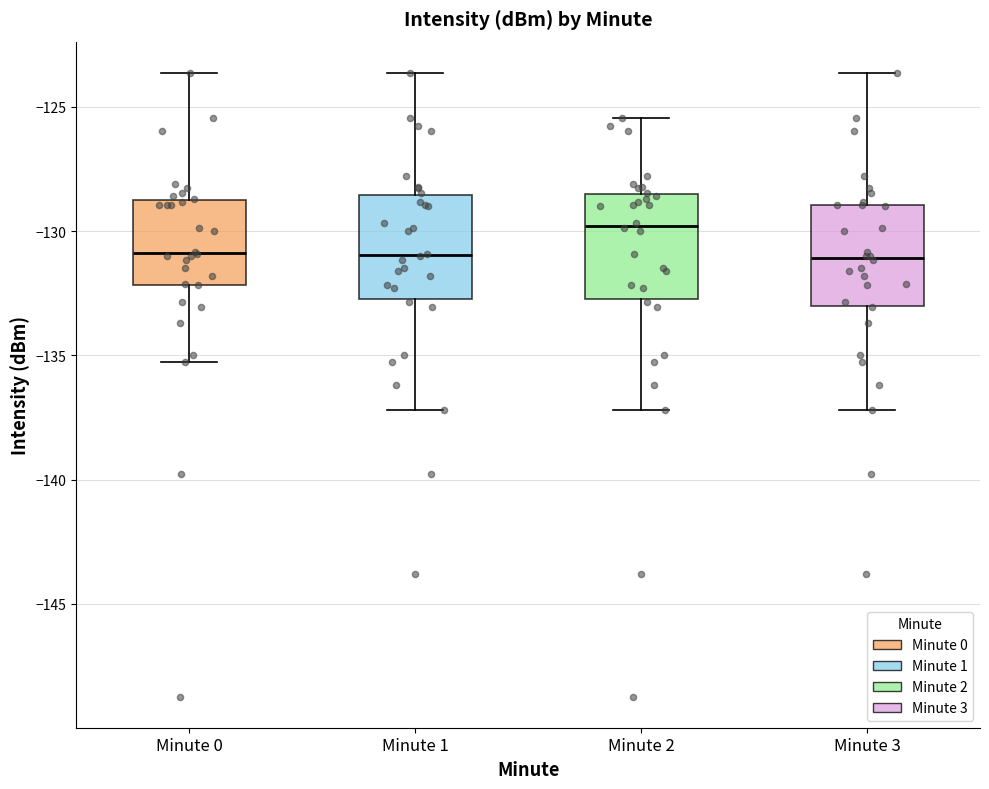

Where does the lower whisker of the box for Minute 1 end on the y-axis? The values are not printed on the chart, so give them approximately, as read against the axis.

-137.0